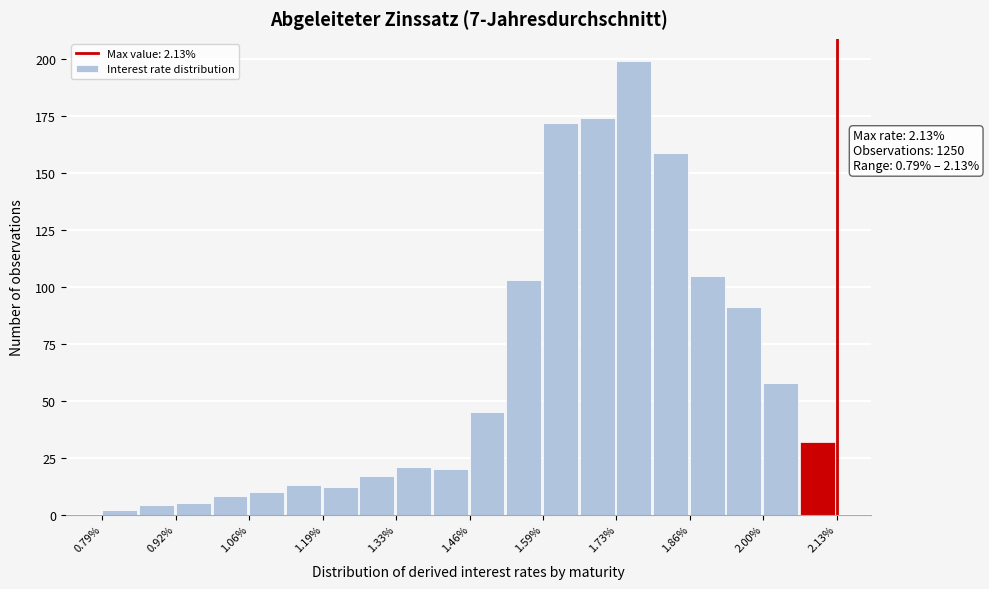

Read against the x-axis, roughly where is the centre of the tallest bar?

1.76